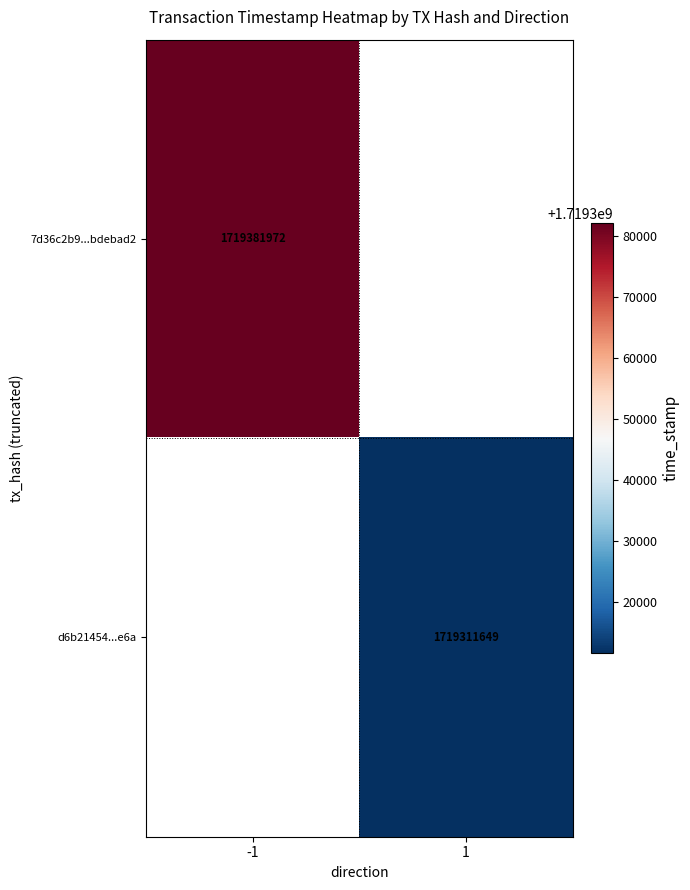

Is it true that d6b21454...e6a equals 2784967209 at 1?

False